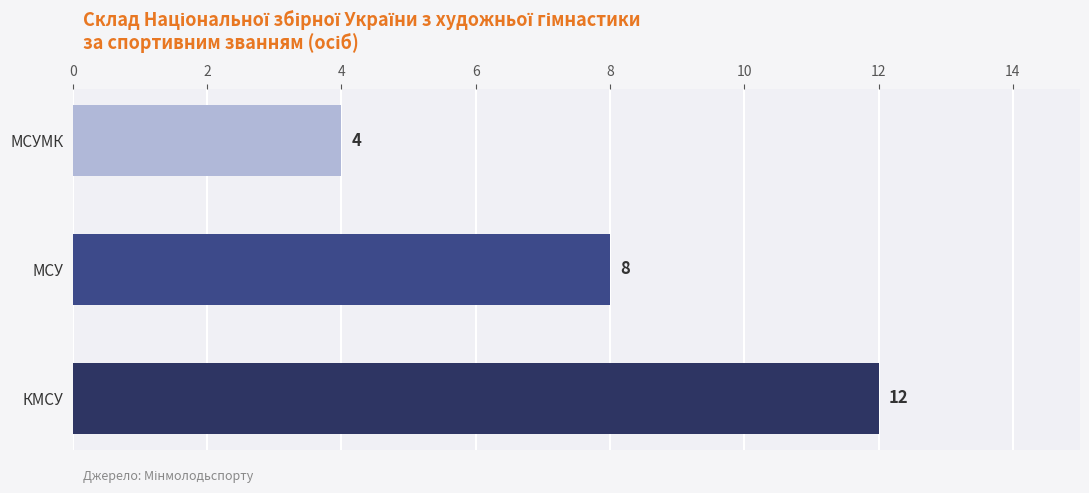

The chart shows a value of 3 at МСУ. True or false?

False